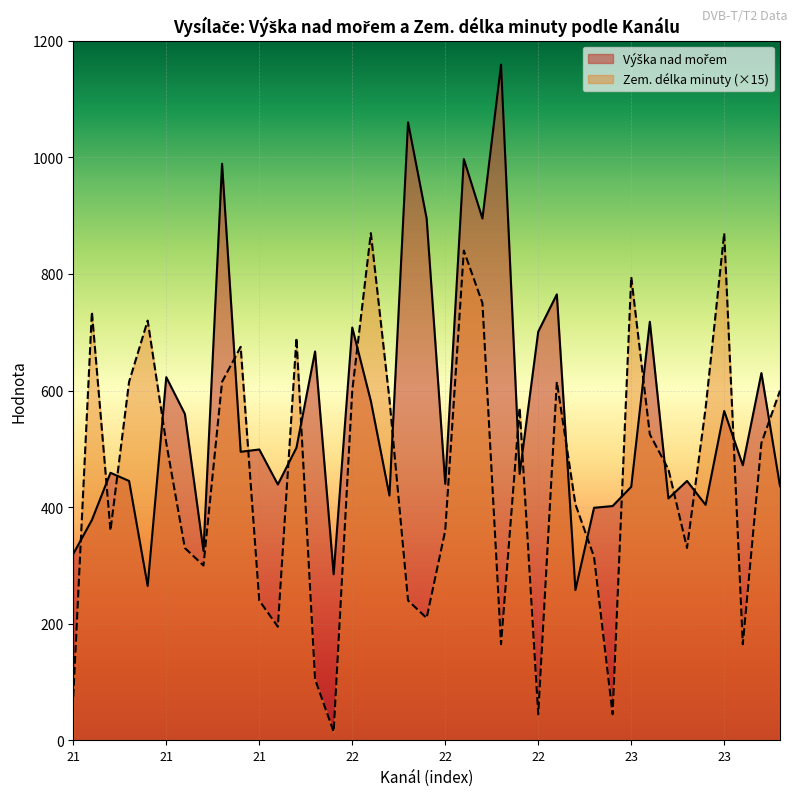

Which category has the lowest value in the Zem. délka minuty series?

21